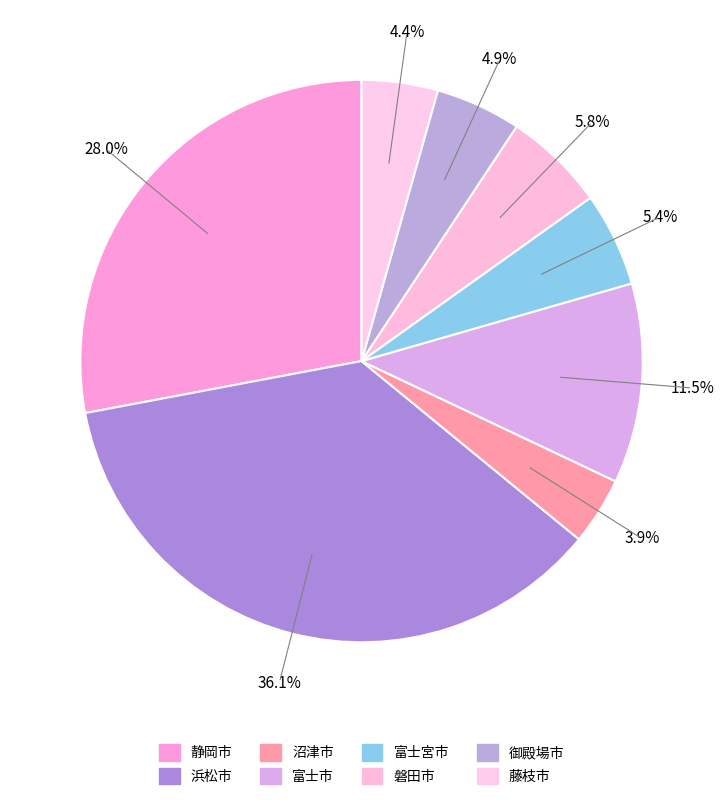

Which has a higher value, 富士市 or 磐田市?

富士市